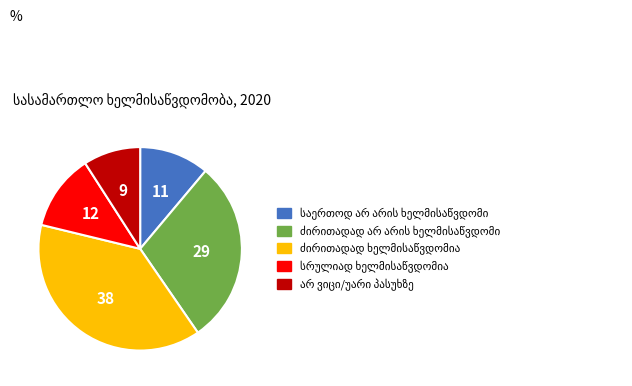

Is there a majority slice in this chart?

No